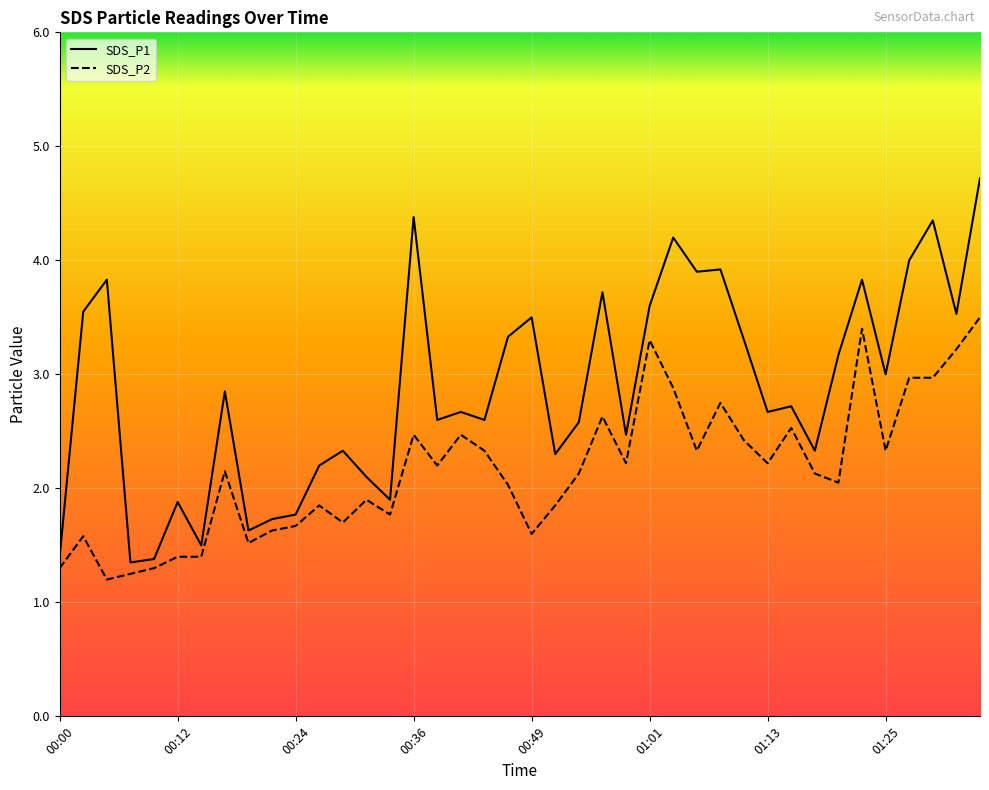

What is the difference between the maximum and minimum values in the SDS_P1 series?

3.4